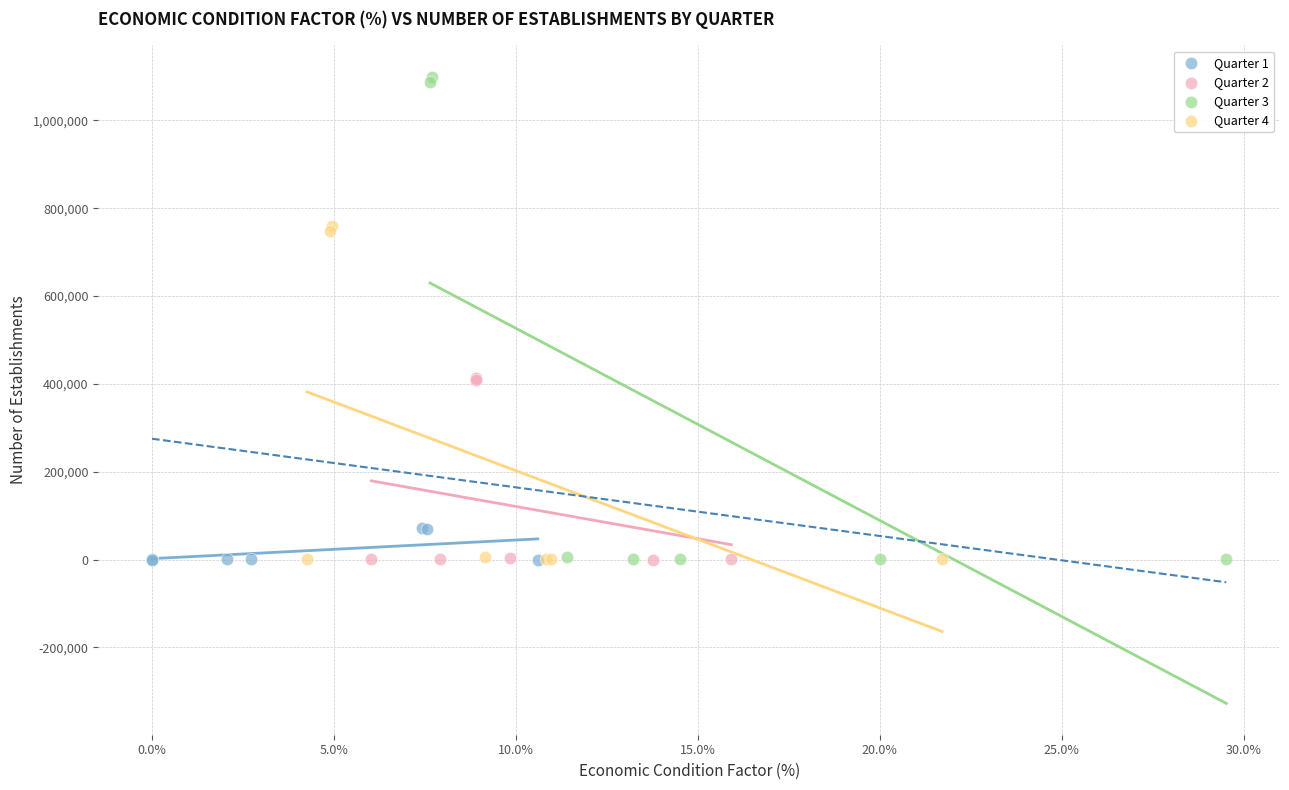

Which series reaches the maximum Y coordinate?

Quarter 3